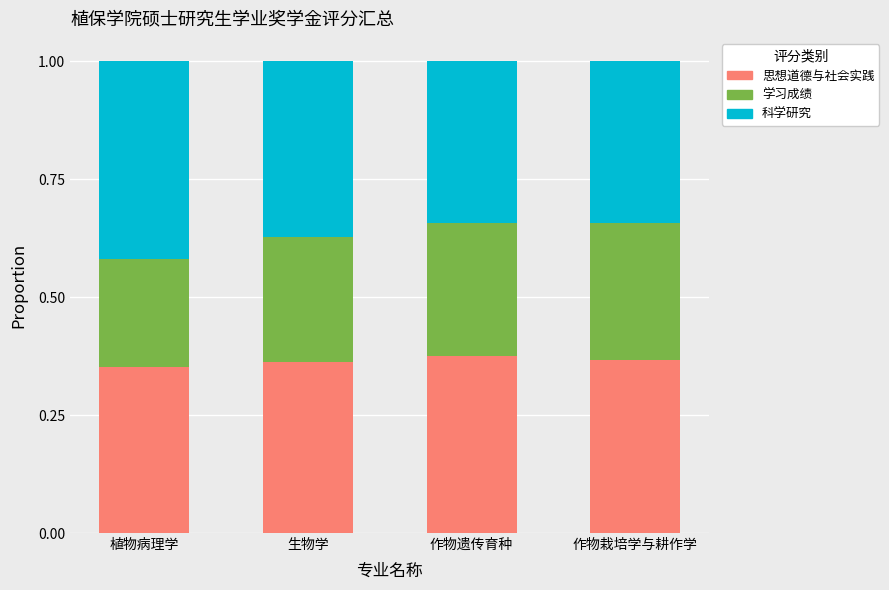

What is the total value across all series at 作物遗传育种?

1.0